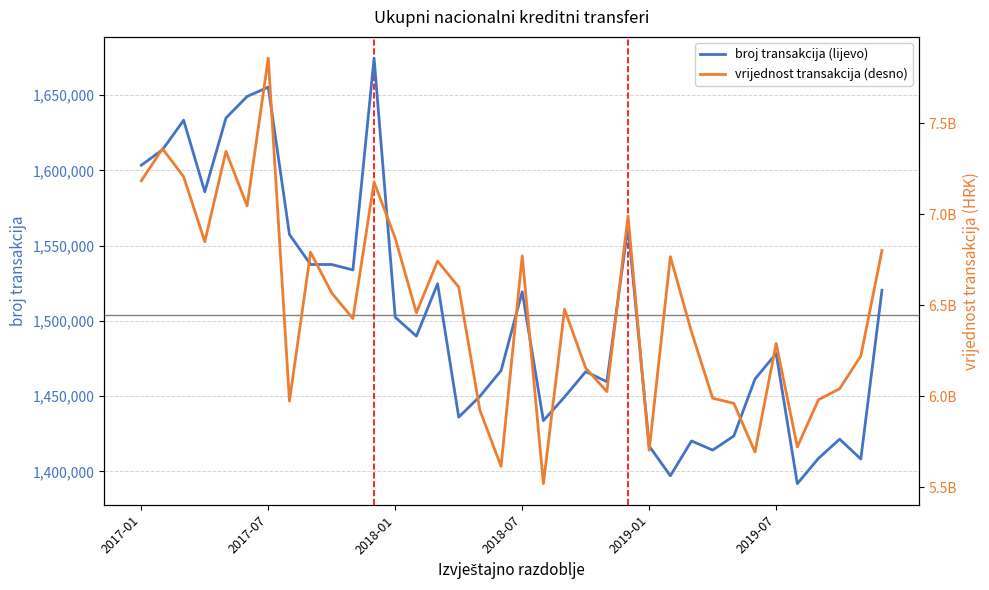

How many interior local peaks does the vrijednost transakcija (desno) series have?

11